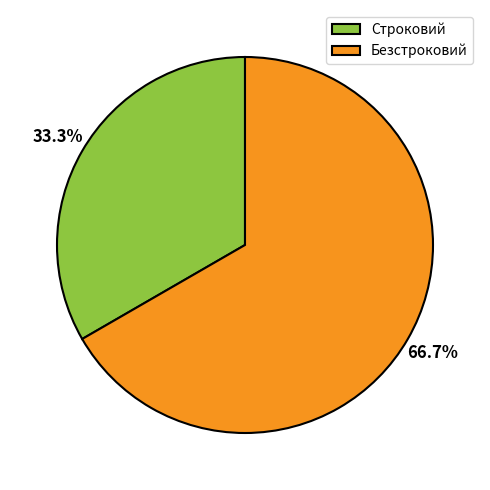

What percentage is the Строковий slice, to the nearest percent?

33%